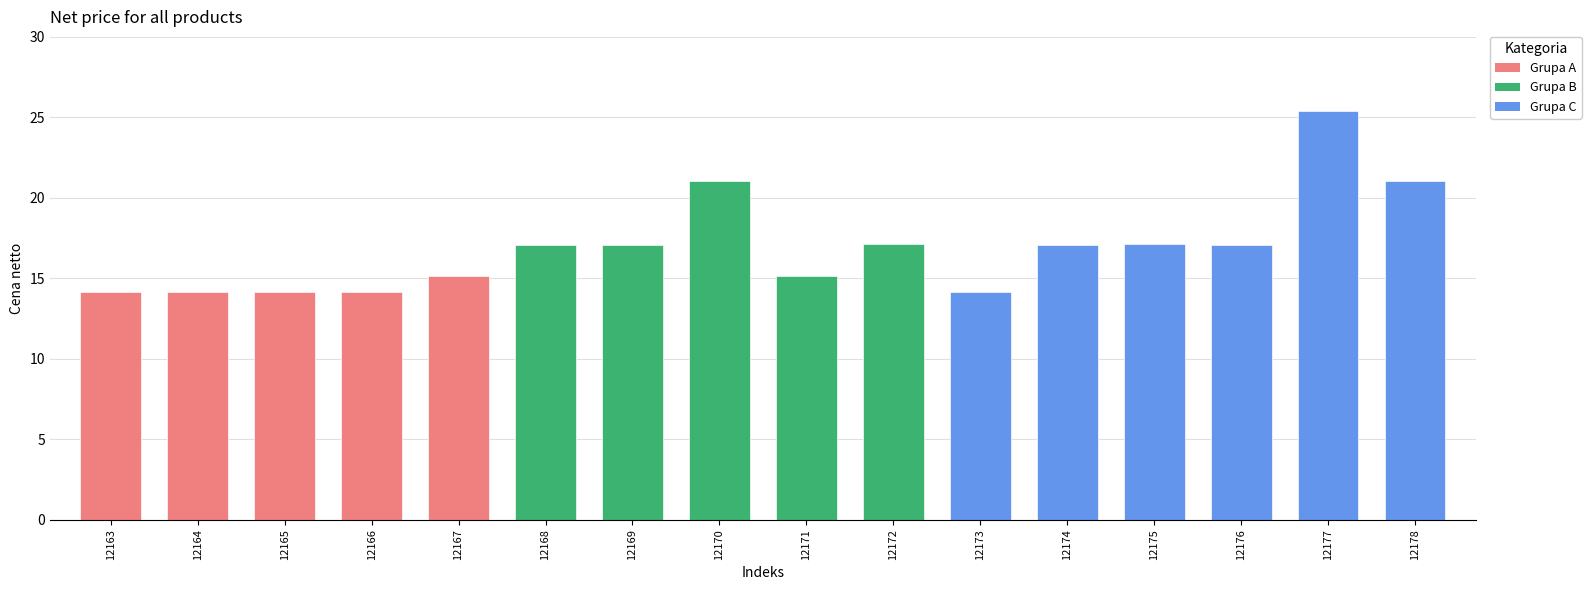

List the labels in order of value, largest first.

12177, 12170, 12178, 12172, 12175, 12168, 12169, 12174, 12176, 12167, 12171, 12163, 12164, 12165, 12166, 12173